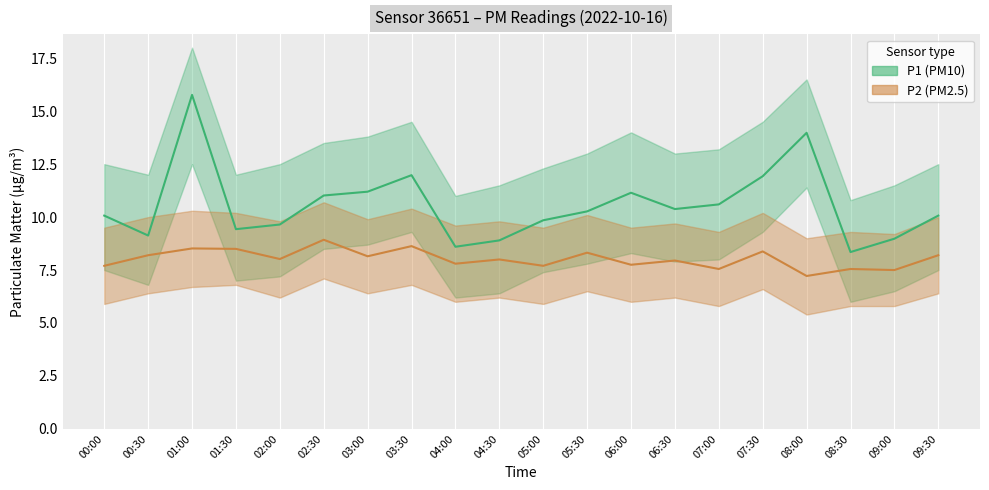

What are all the series names shown in the legend?

P1 (PM10), P2 (PM2.5)